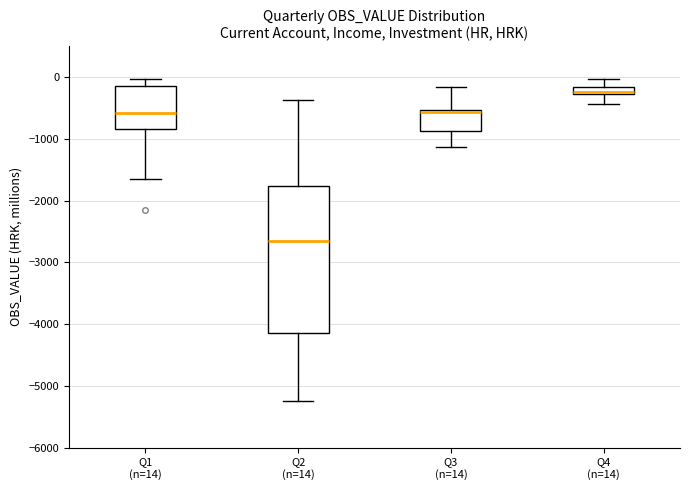

Which box has the lowest median line?

Q2 (n=14)